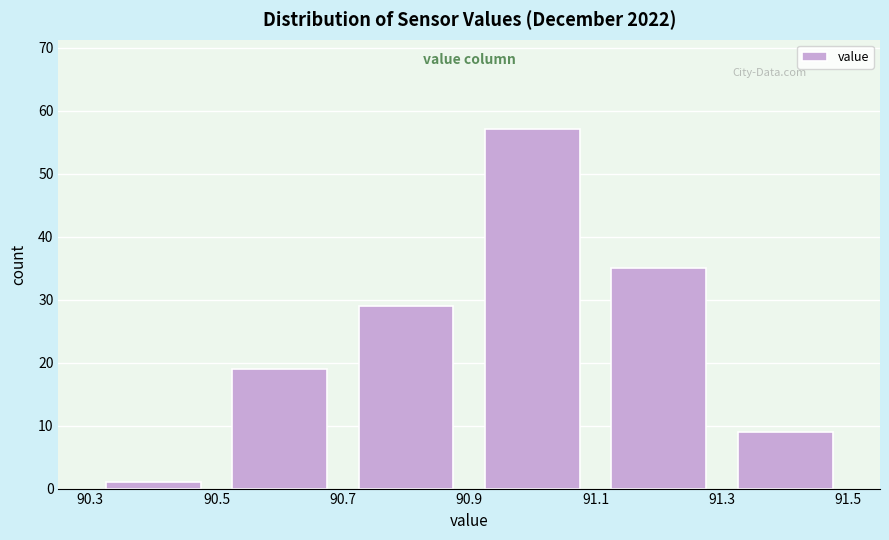

What is the height of the bar covering 90.7 to 90.9 on the x-axis? The values are not printed on the chart, so give them approximately, as read against the axis.

29